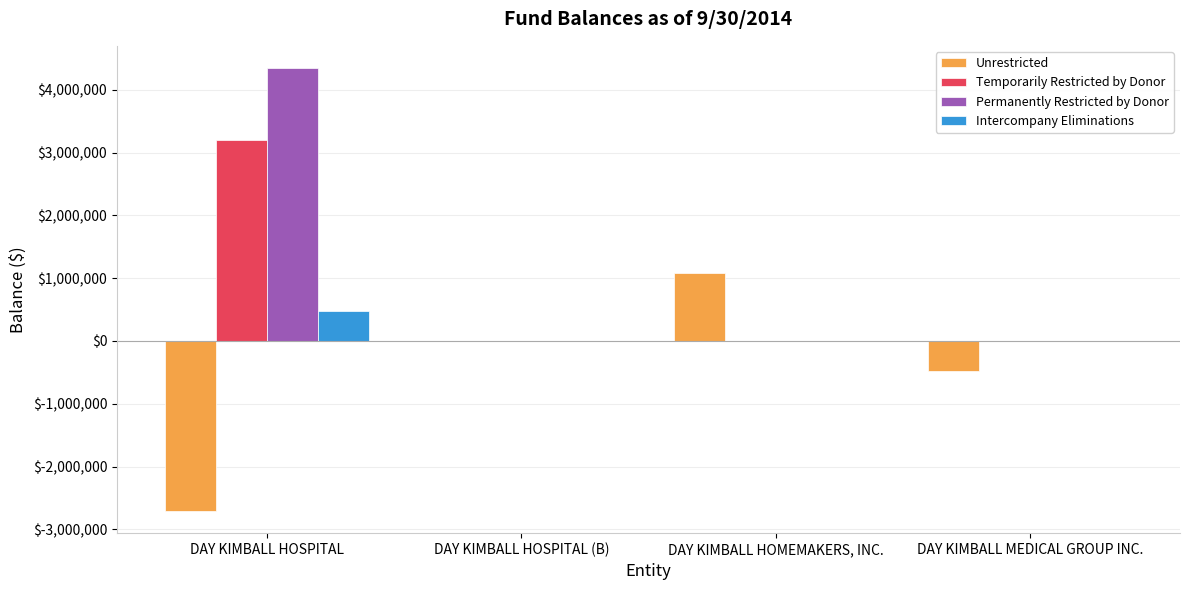

At which category is the sum across all series the highest?

DAY KIMBALL HOSPITAL